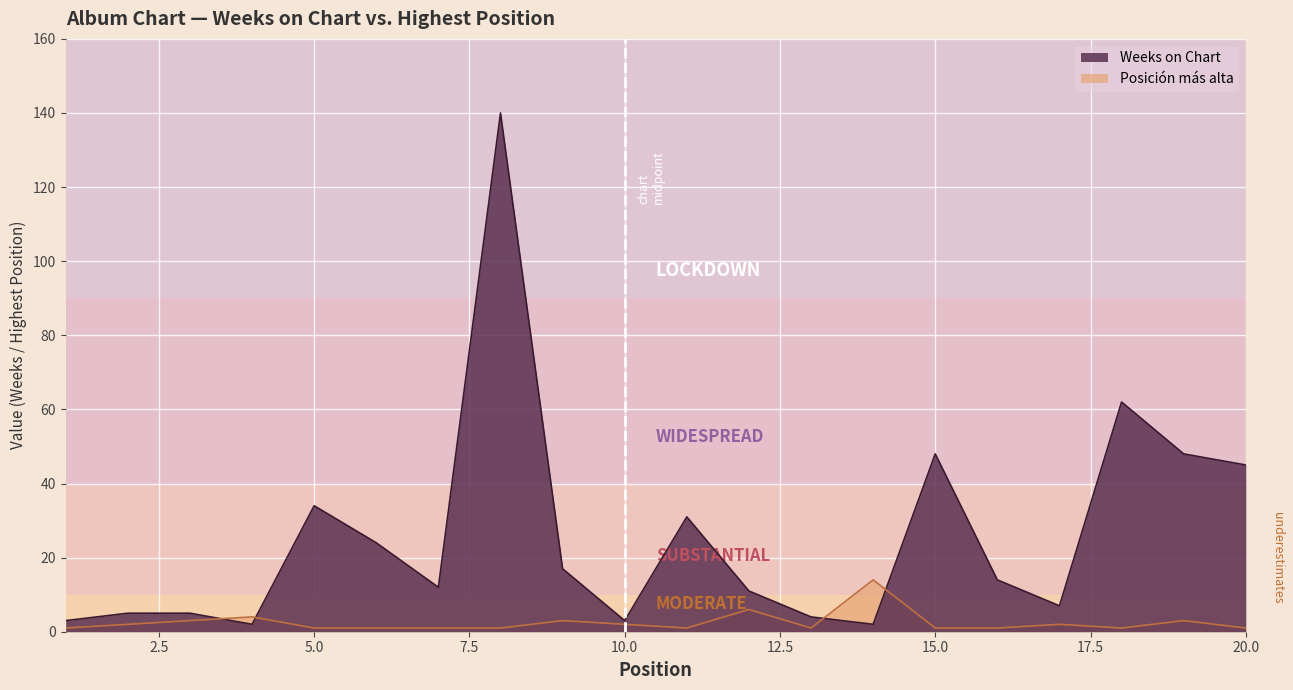

List the series in order of their peak value, highest first.

Weeks on Chart, Posición más alta